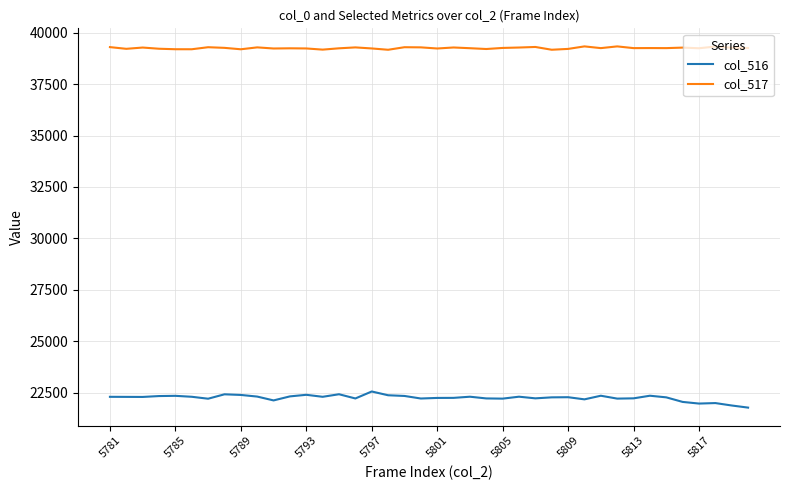

How many categories are shown in the chart?

40